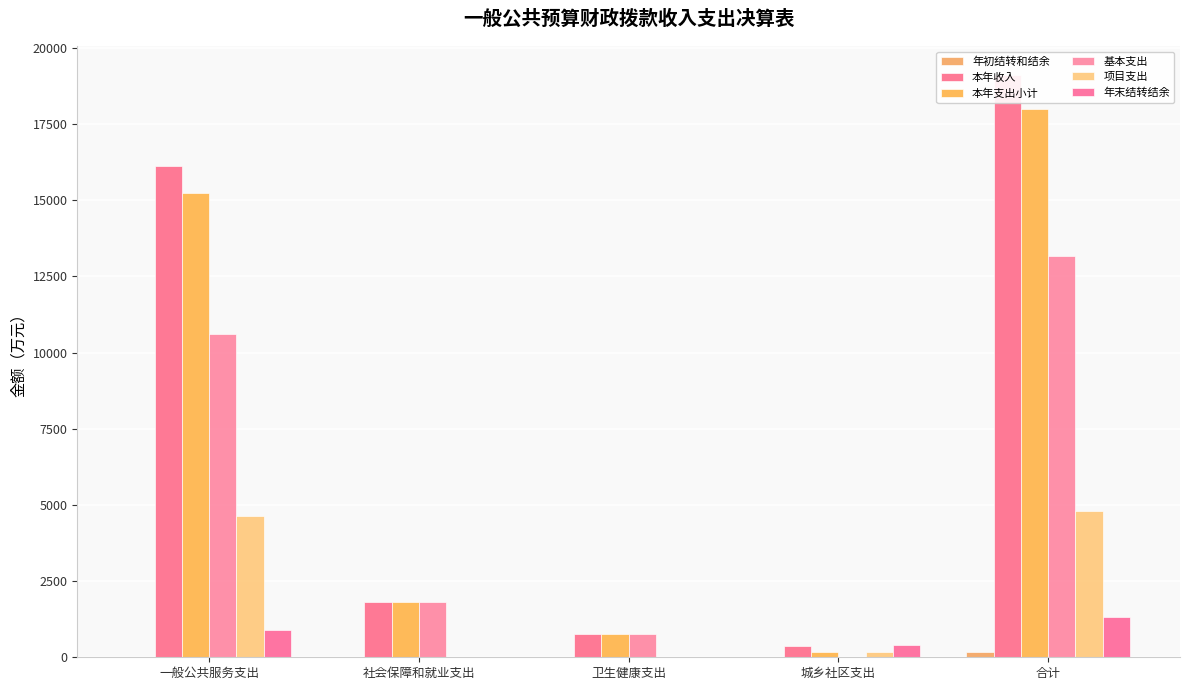

True or false: 本年收入 has a value of 382.0 at 城乡社区支出.

True